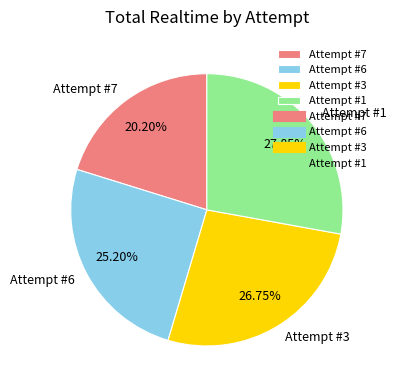

To the nearest percent, what is the difference between the largest and smallest slice percentages?

8%